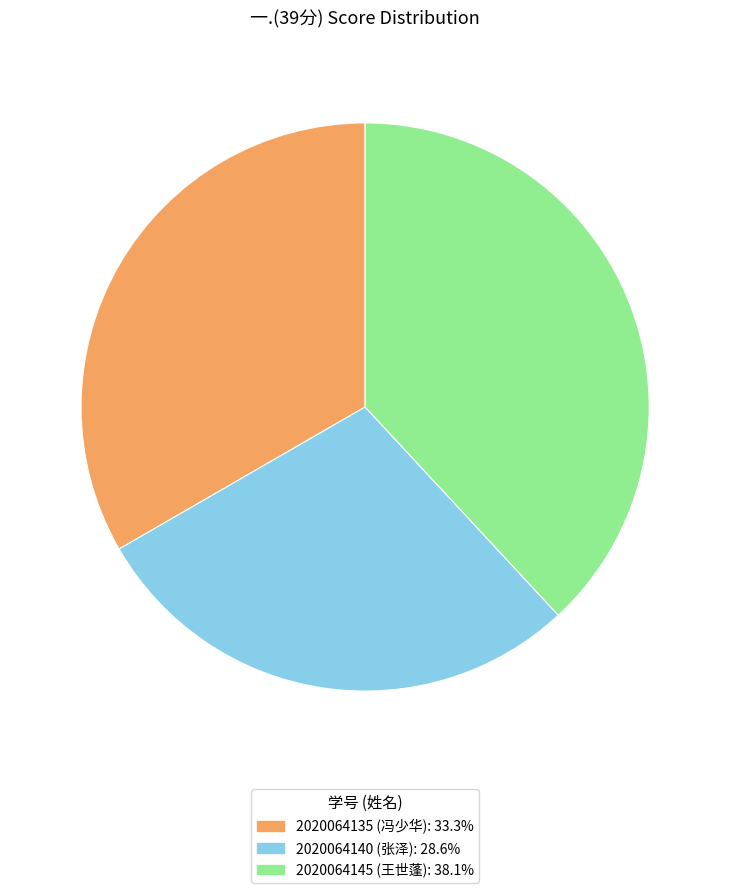

Is it true that 2020064145 is 38% of the pie?

True